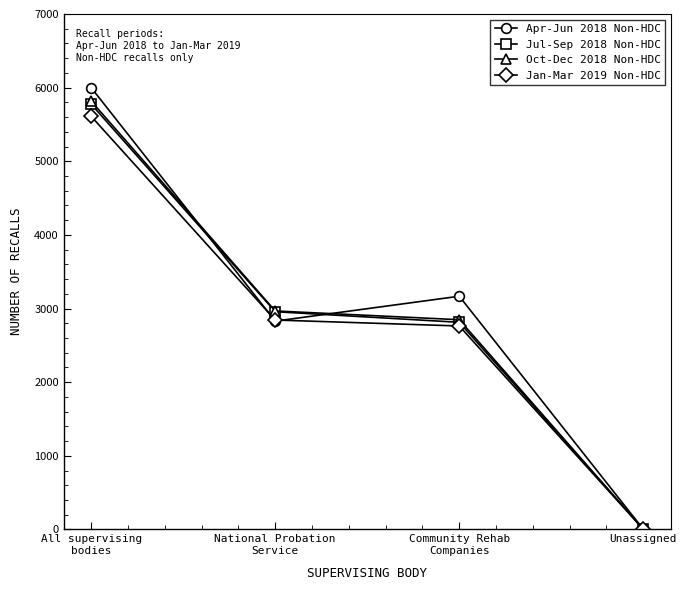

The value of Jan-Mar 2019 Non-HDC at All supervising
bodies is 5610. True or false?

True